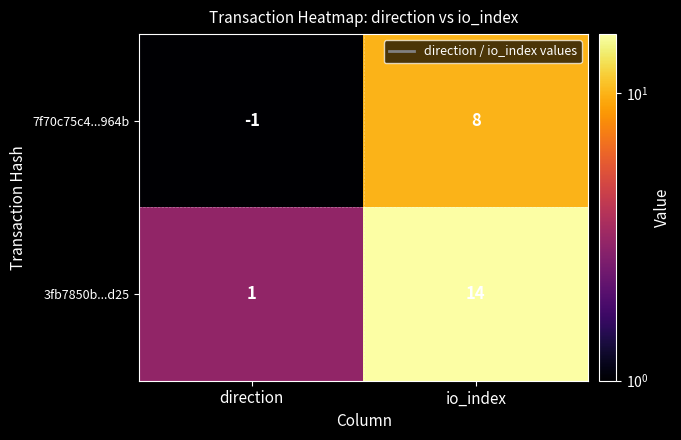

At which label is 3fb7850b...d25 closest to 7?

direction